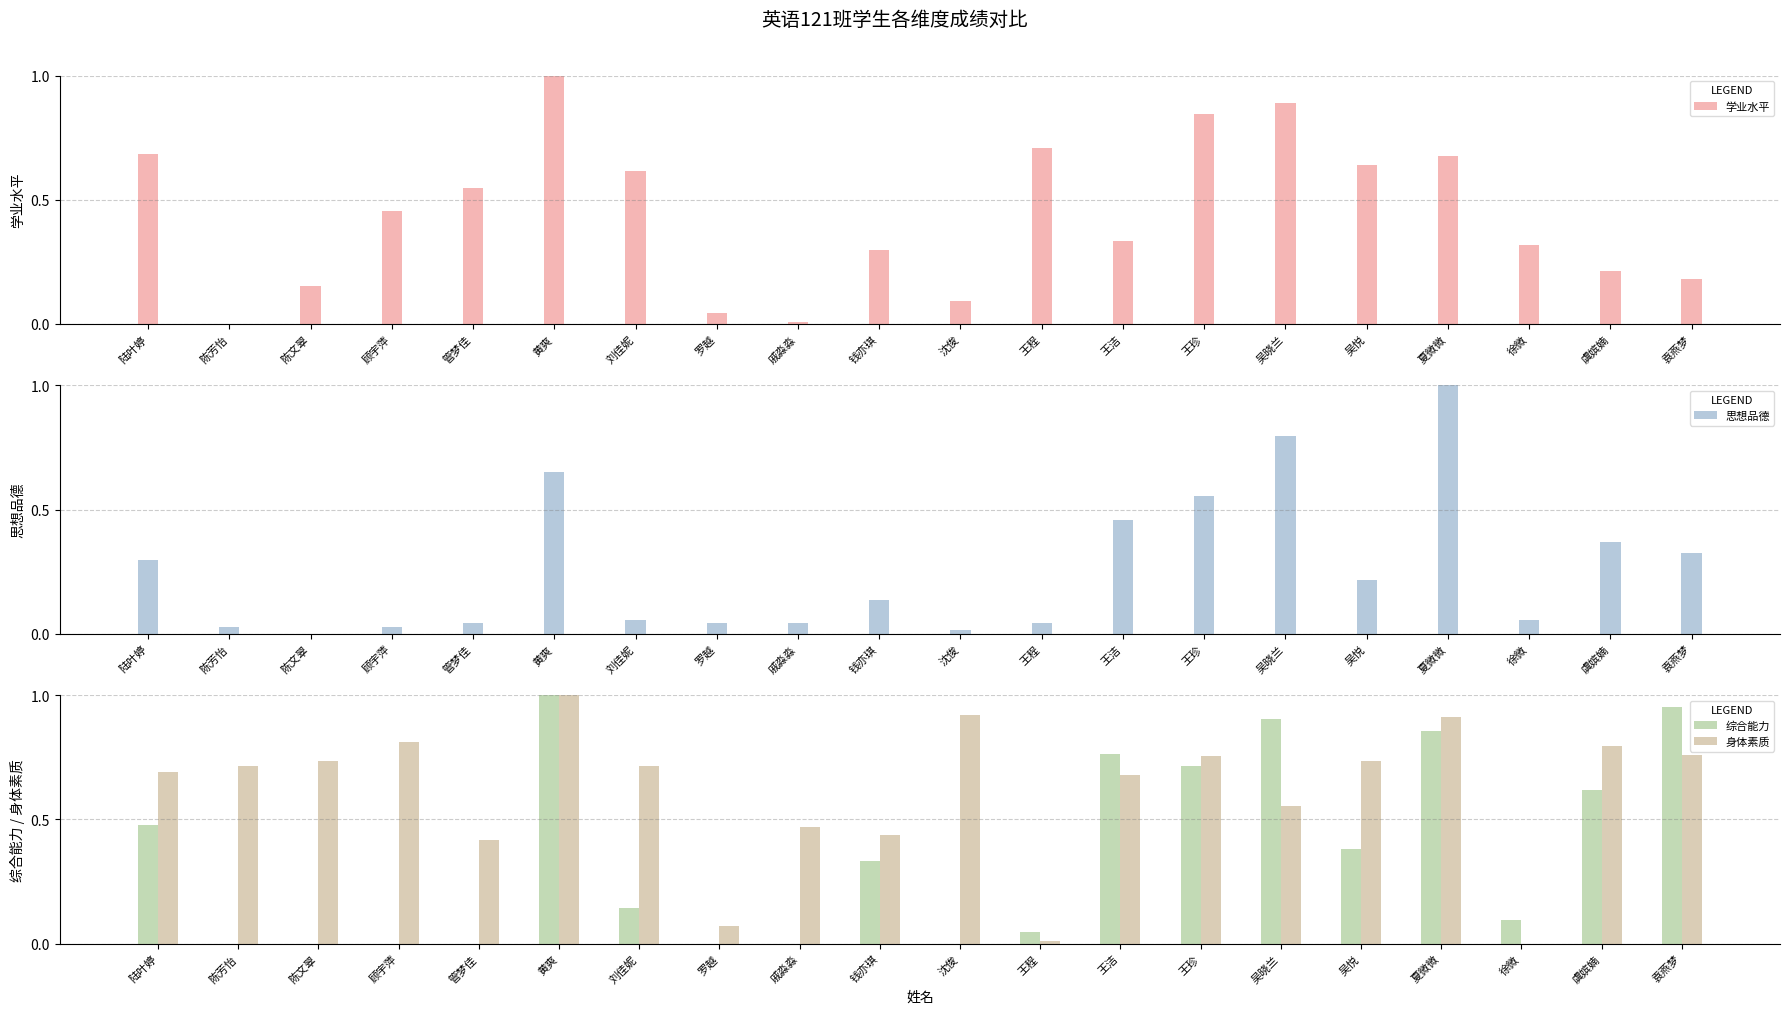

What is the value of the 身体素质 bar at the 2nd from the left?

0.7